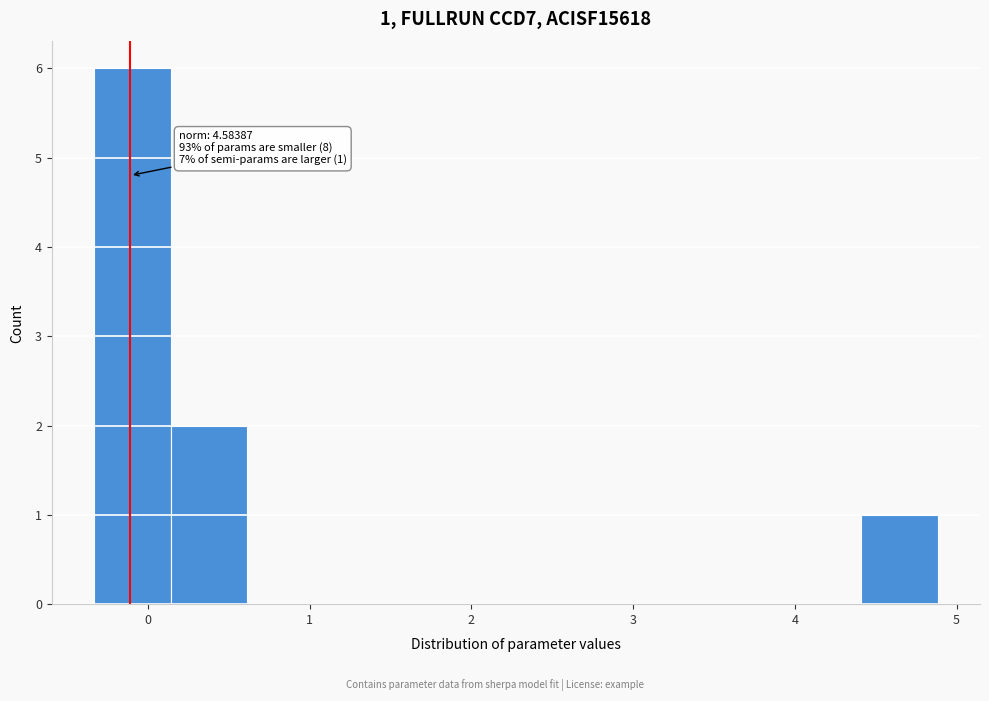

Which range on the x-axis has the tallest bar?

-0.3 to 0.1